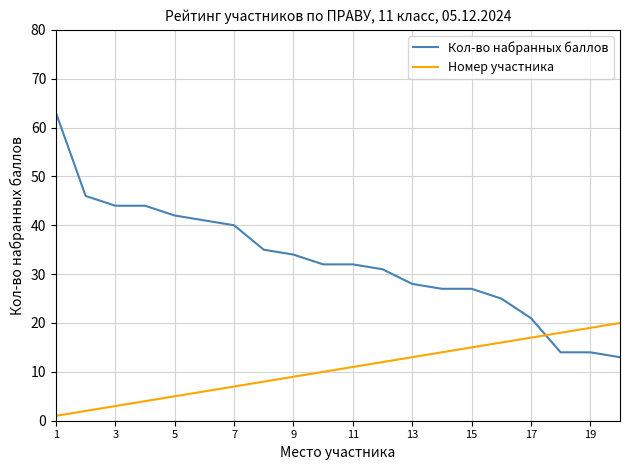

What is the highest value of the Номер участника series?

20